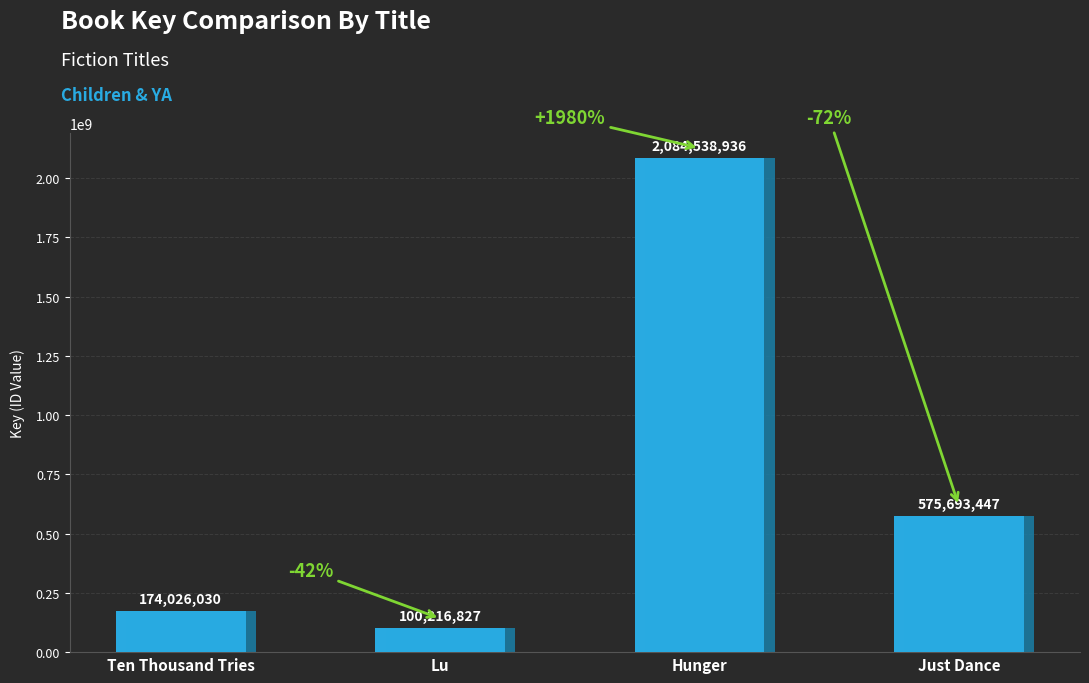

List the labels in order of value, smallest first.

Lu, Ten Thousand Tries, Just Dance, Hunger